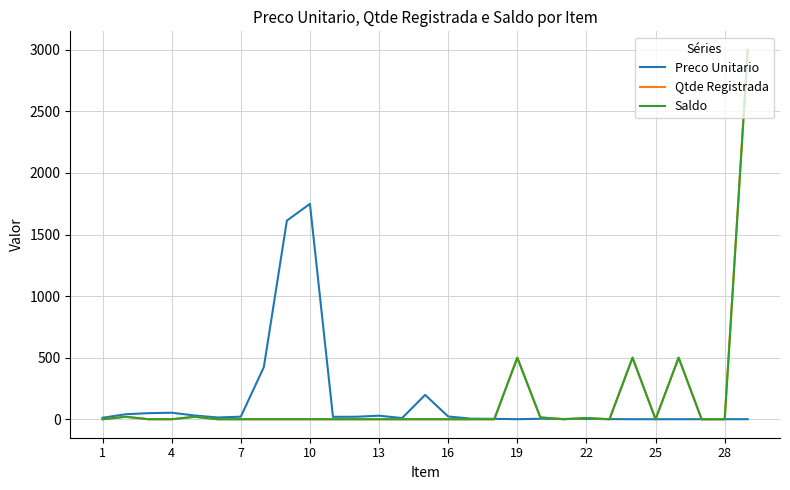

Does the chart display data point markers on the line(s)?

No